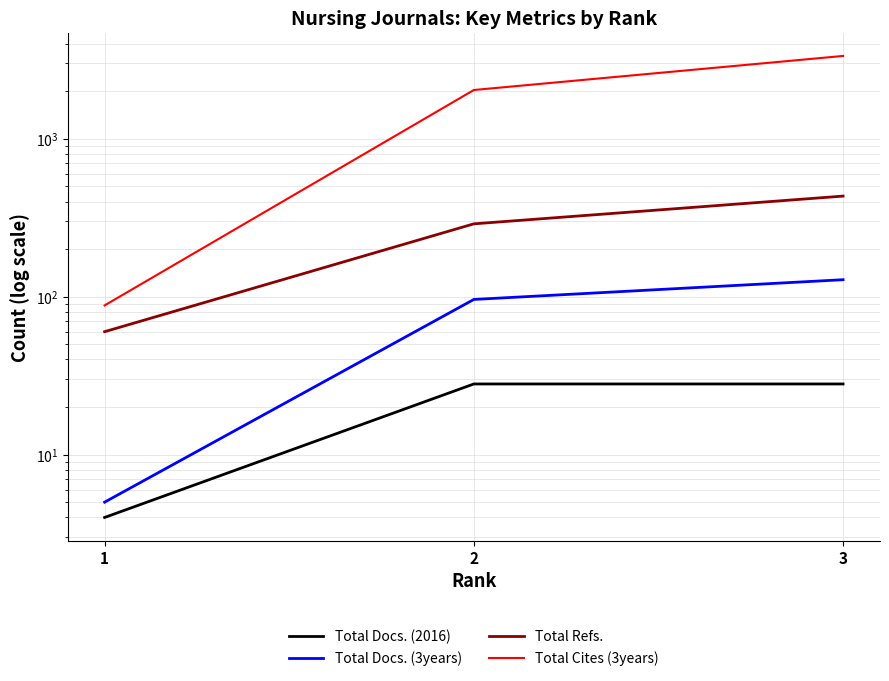

How many Total Docs. (2016) values are between 4 and 28?

3